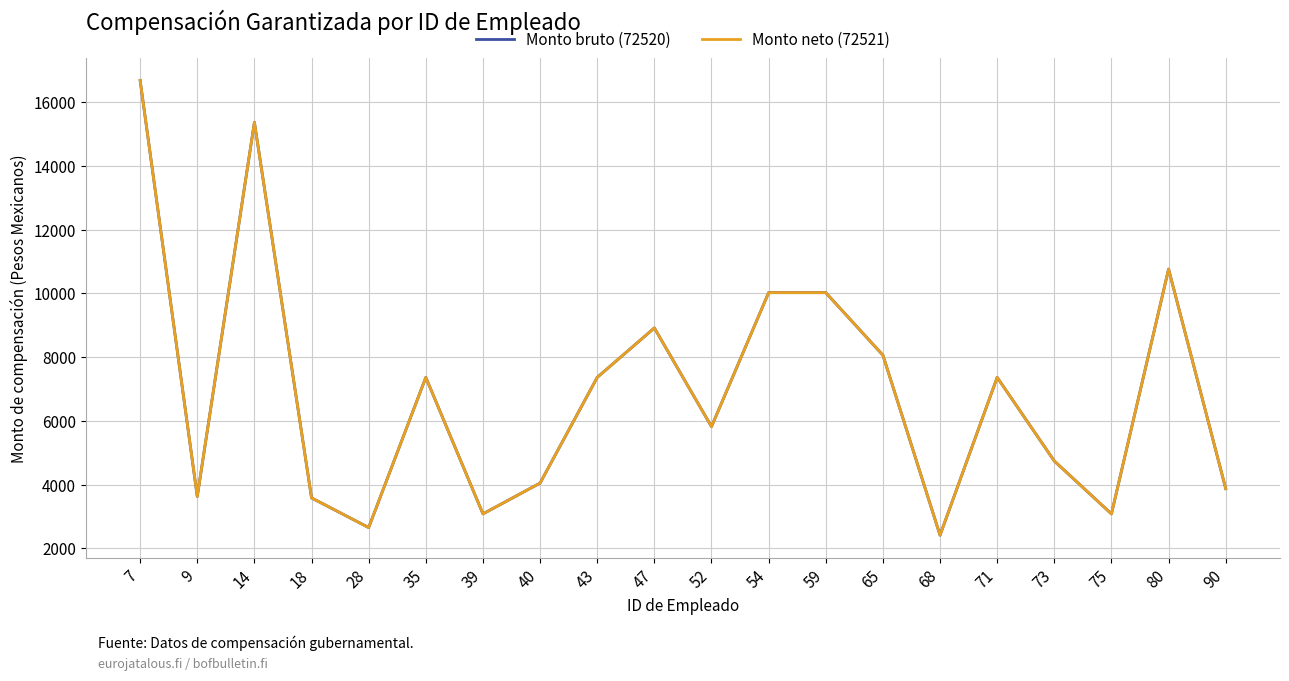

What is the value of the Monto neto (72521) point at the 7th from the left?

3078.8